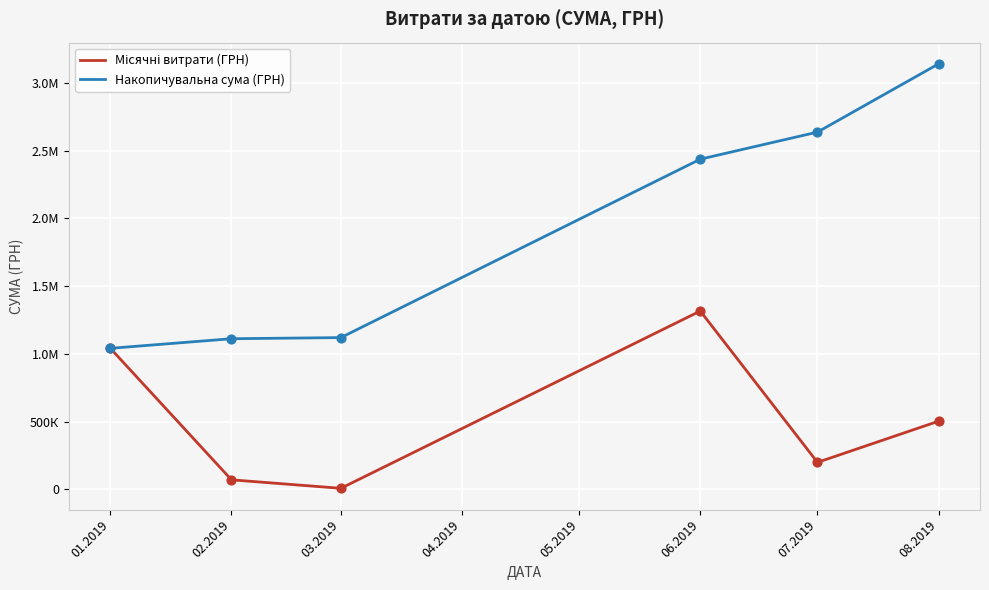

What is the total value across all series at 08.2019?

3645048.7